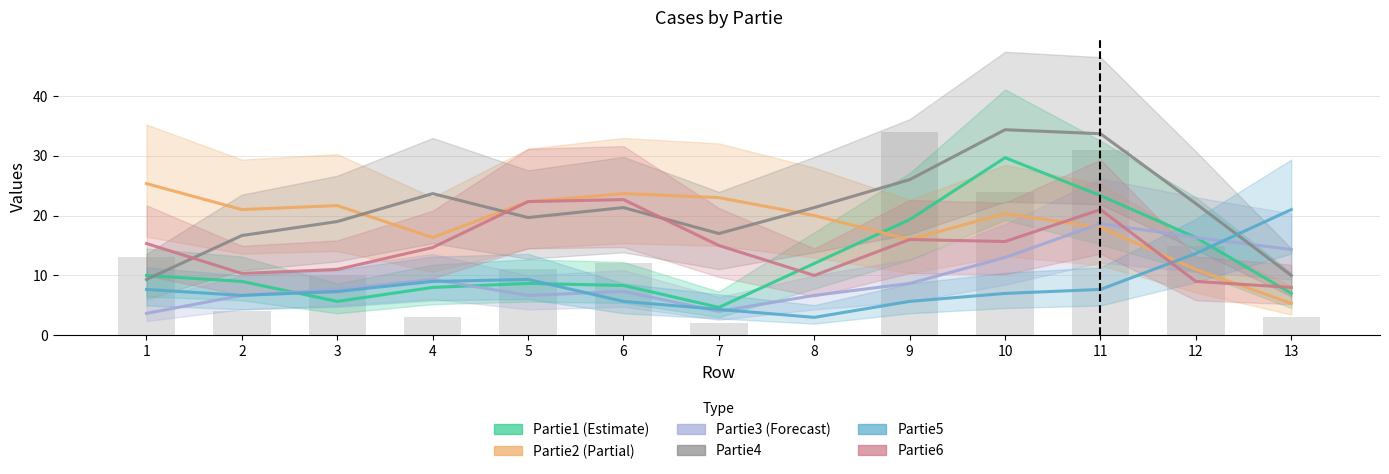

How many distinct data groups are displayed?

6